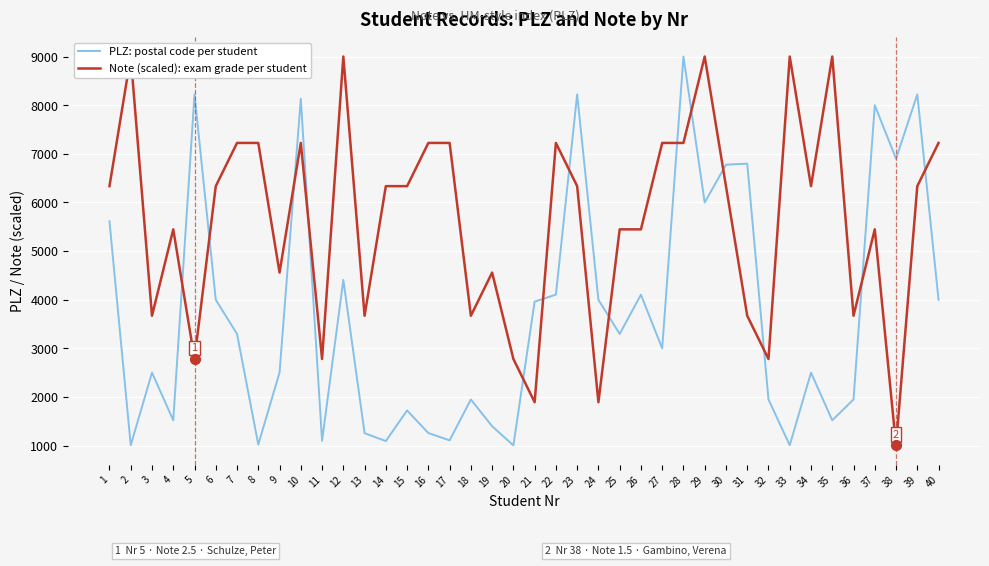

What is the total value across all series at 11?

3881.7